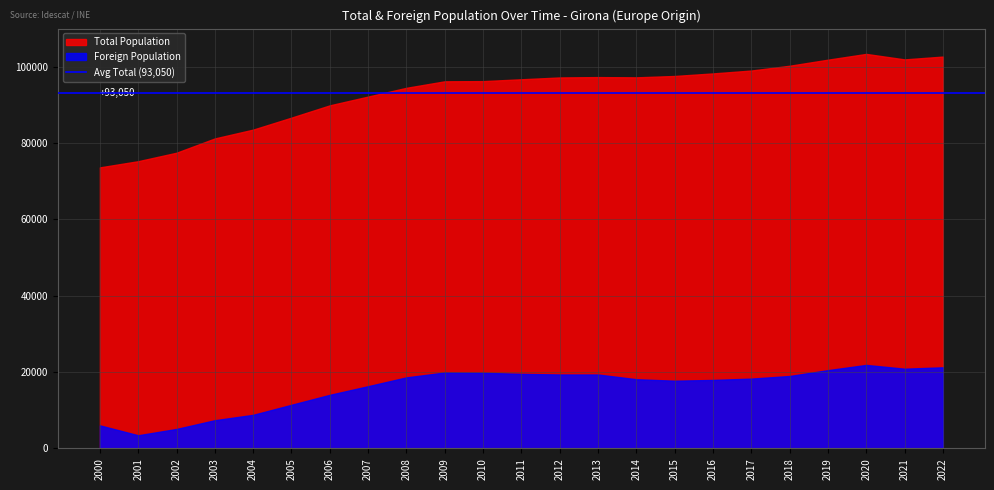

How many lines are shown in the chart?

2